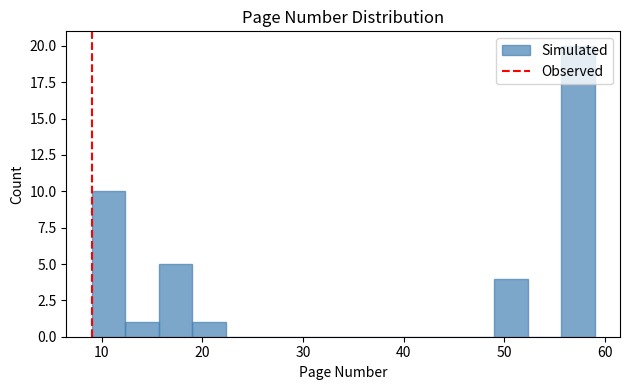

Around what value on the x-axis is the tallest bar? Give the approximate position of its centre, as read against the axis.

57